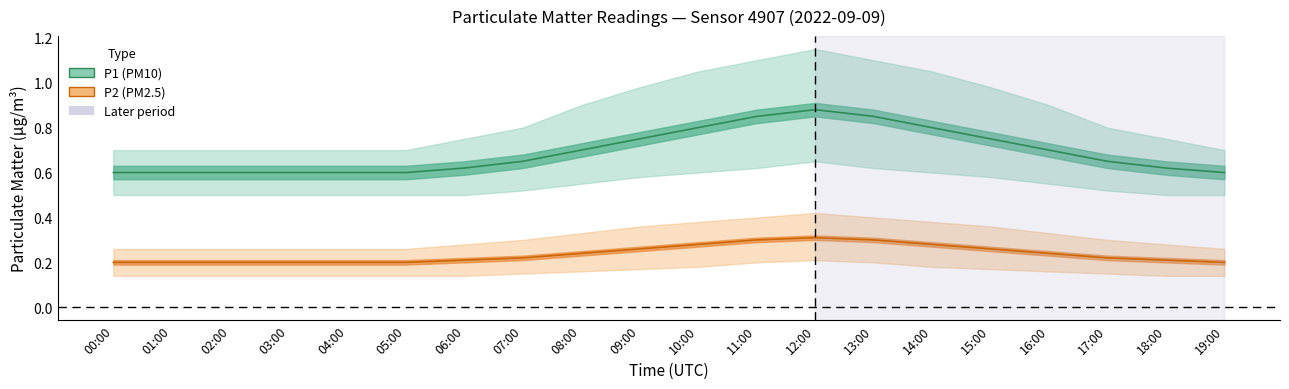

List the labels in order of P2 value, largest first.

12:00, 11:00, 13:00, 10:00, 14:00, 09:00, 15:00, 08:00, 16:00, 07:00, 17:00, 06:00, 18:00, 00:00, 01:00, 02:00, 03:00, 04:00, 05:00, 19:00